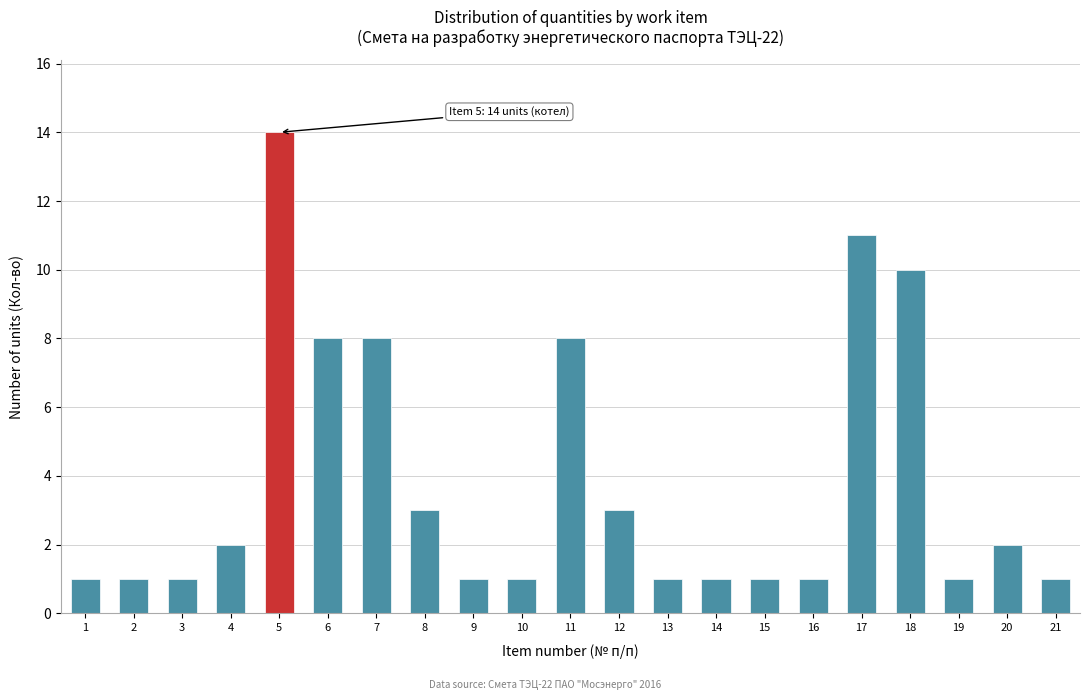

Reading left to right, what are all the values shown in this chart?

1	1	1	2	14	8	8	3	1	1	8	3	1	1	1	1	11	10	1	2	1